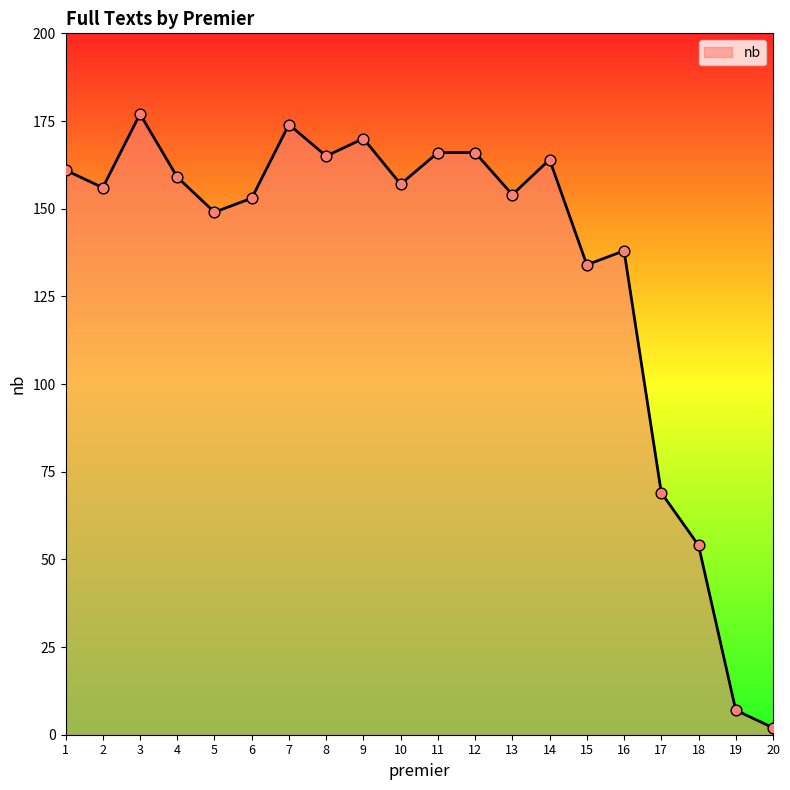

Which has a higher value, 7 or 11?

7